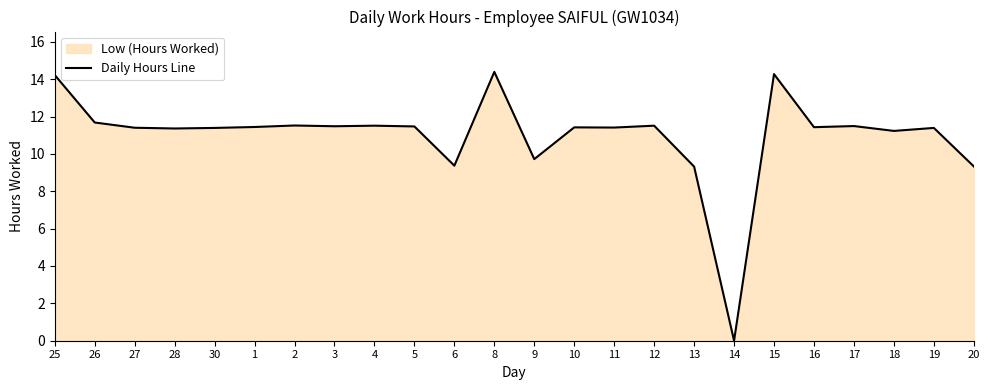

What is the label of the 13th point from the left?

9